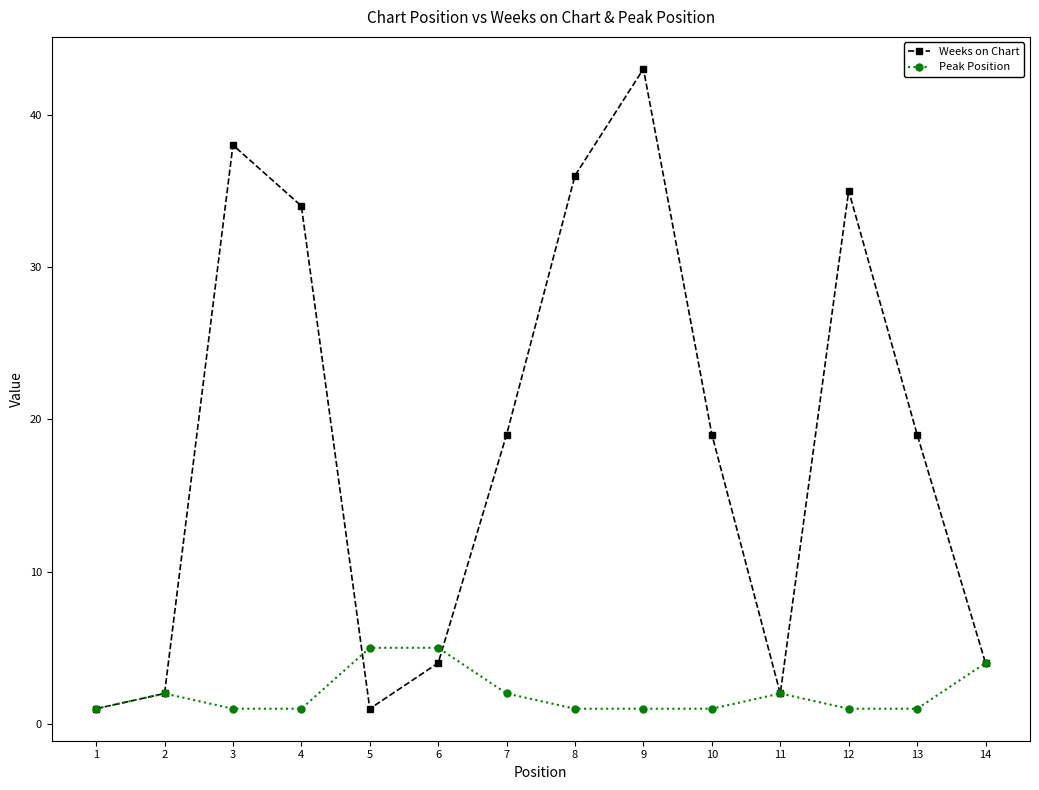

At 8, list the series in order from smallest to largest.

Peak Position, Weeks on Chart